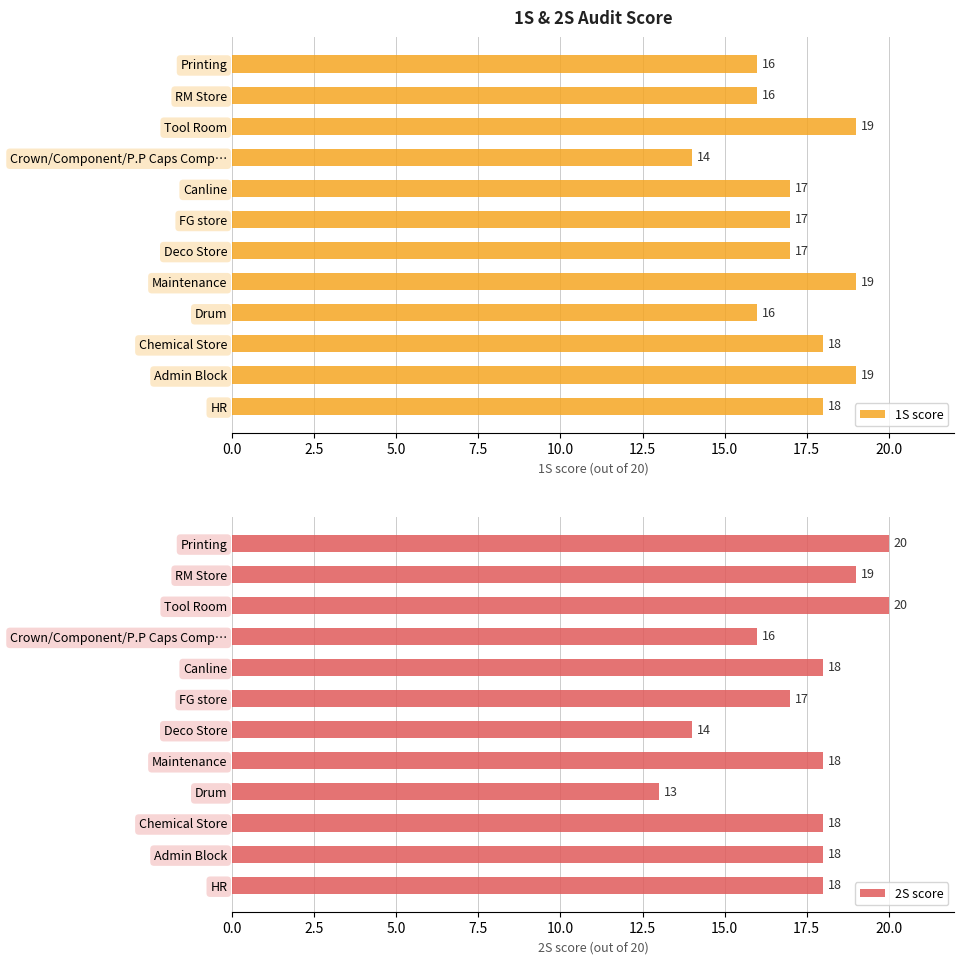

At how many categories does at least one series exceed 16?

10